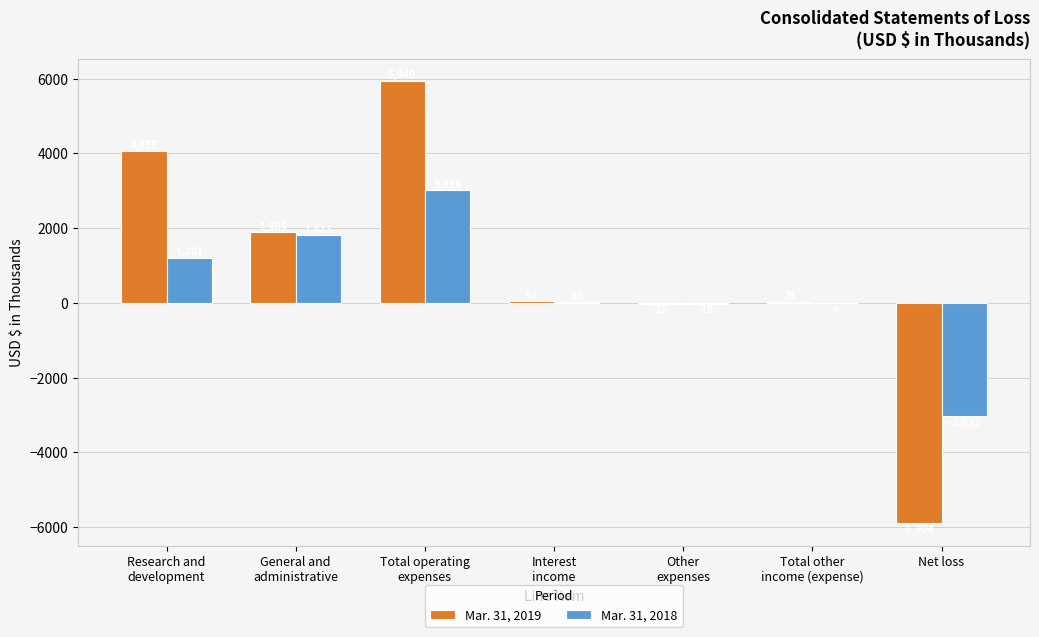

How many data points does each series have?

7